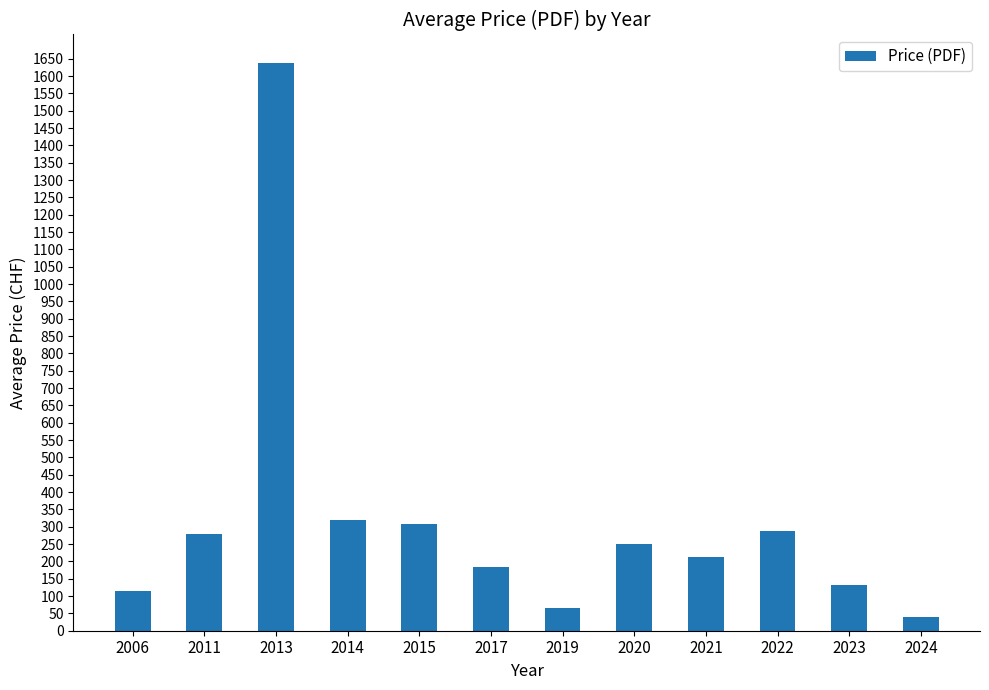

What is the difference between the maximum and minimum values?

1598.0